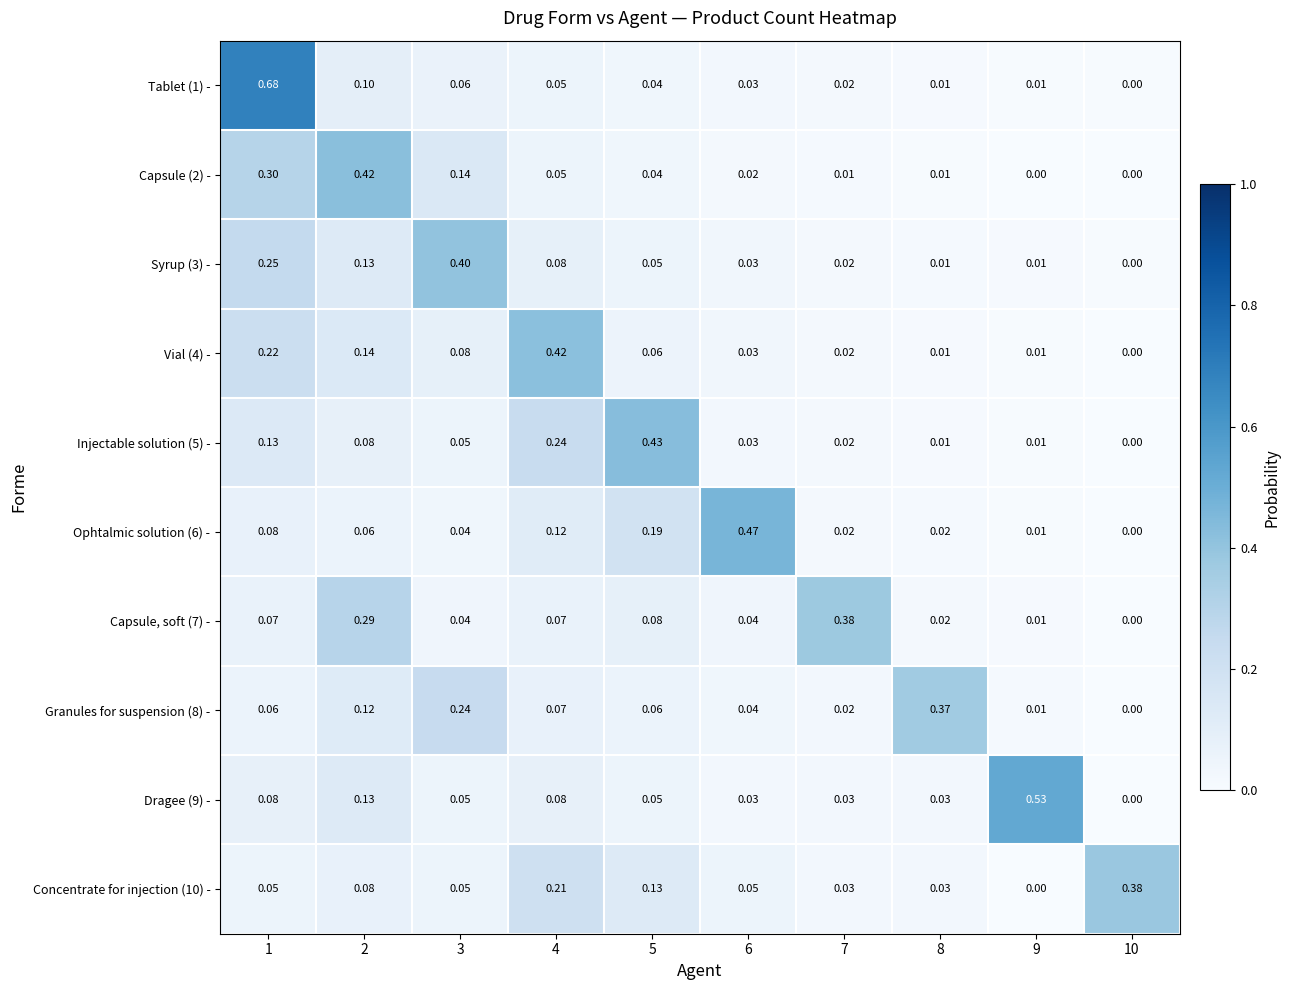

Is the value of Tablet (1) - at 7 greater than the value of Granules for suspension (8) - at 5?

No